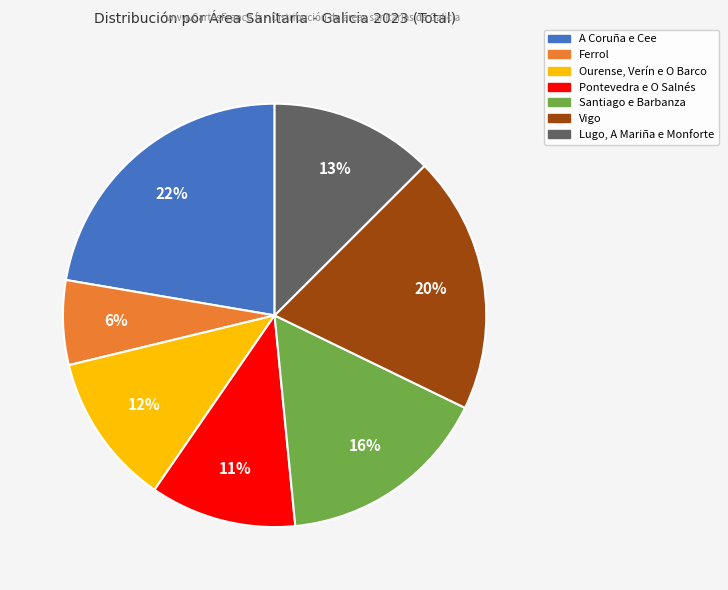

Combined, do Pontevedra e O Salnés and Vigo account for over 50%?

No